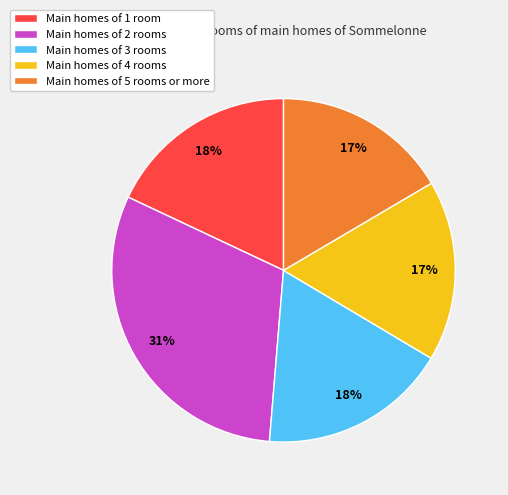

Between Main homes of 5 rooms or more and Main homes of 1 room, which is larger?

Main homes of 1 room